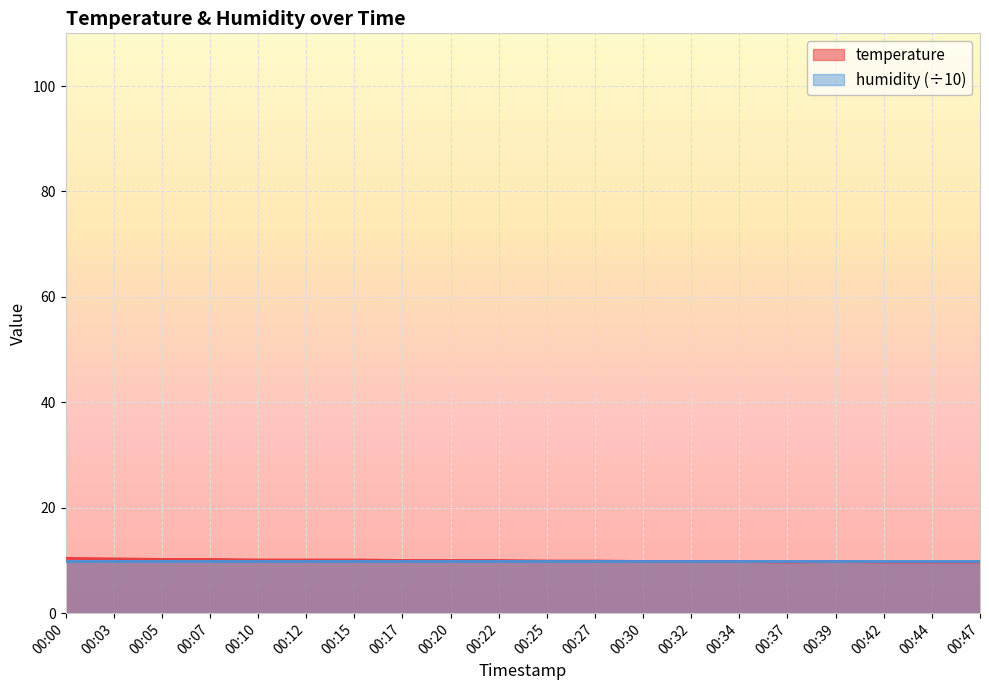

What is the change in value from 00:27 to 00:44?

-0.2